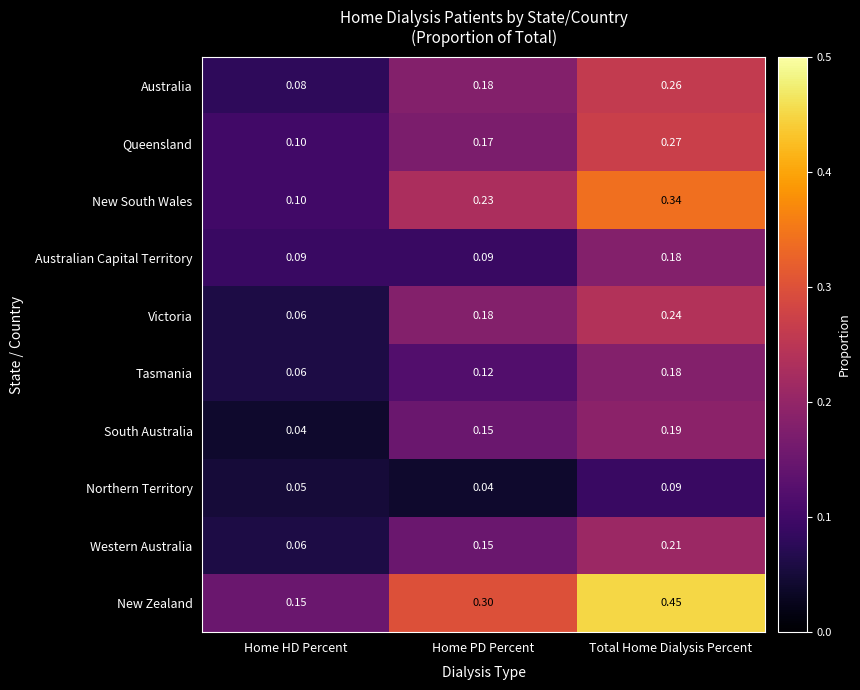

At which category is the sum across all series the highest?

Total Home Dialysis Percent